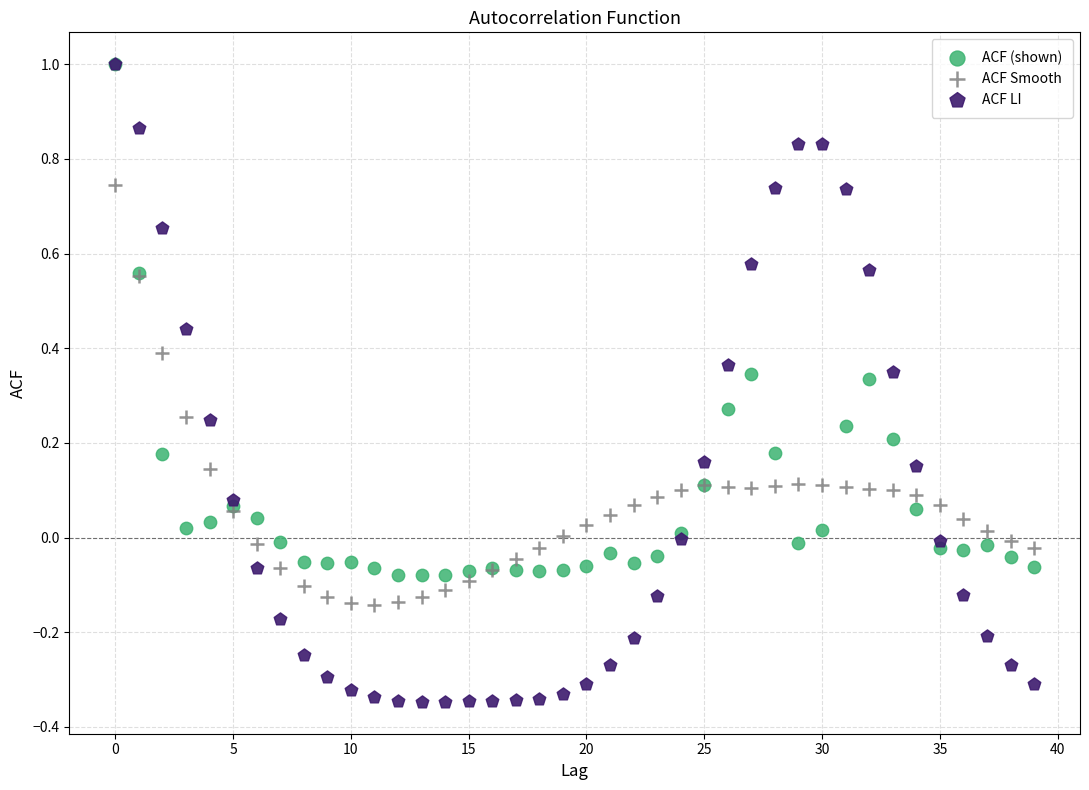

Which series reaches the minimum Y coordinate?

ACF LI